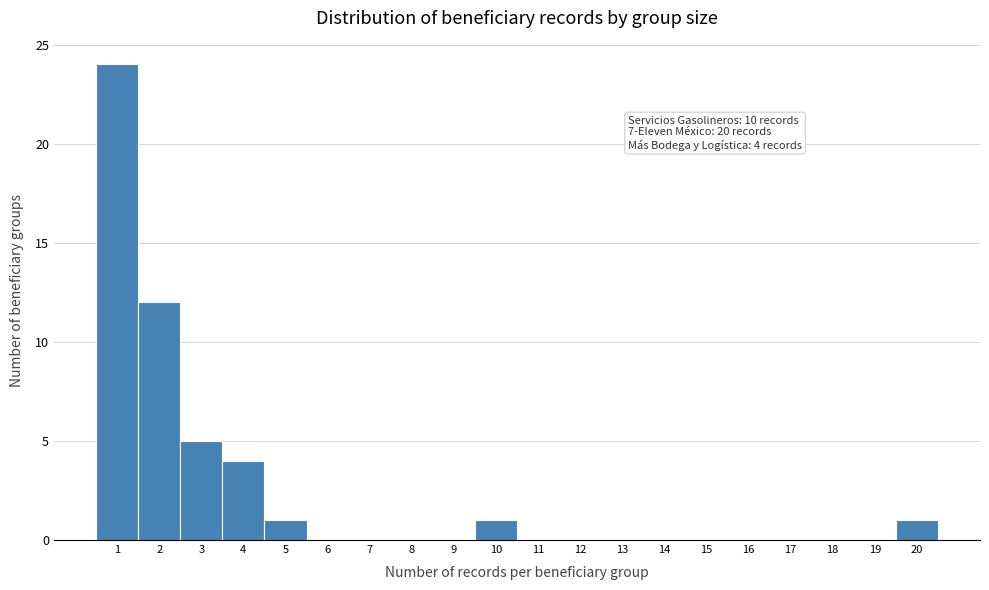

Which range on the x-axis has the tallest bar?

0.5 to 1.5